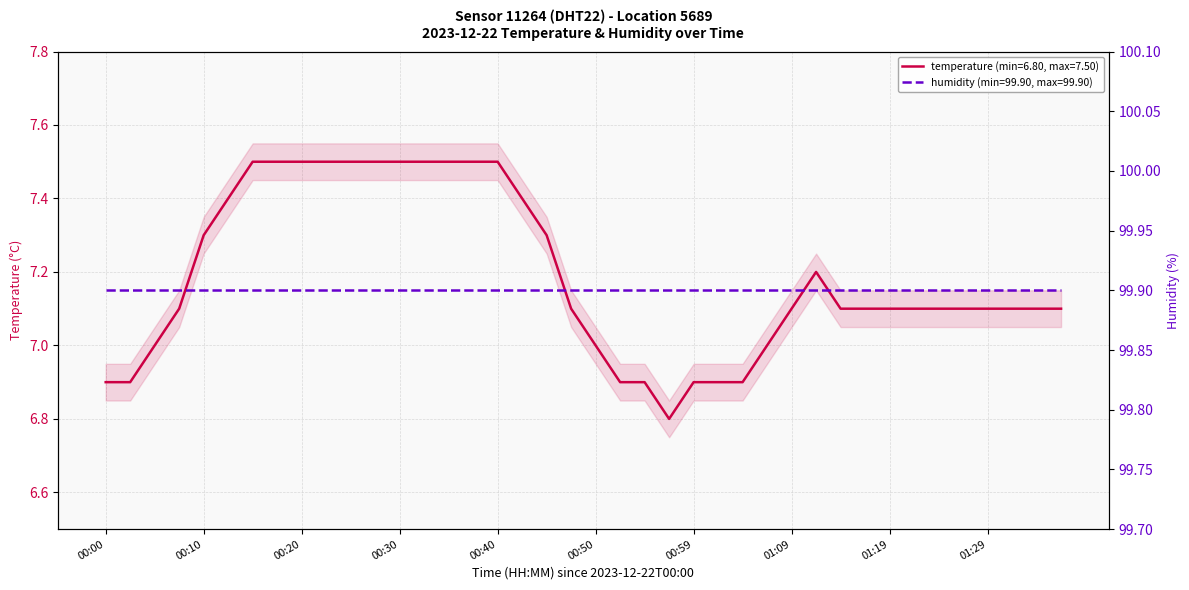

What is the label of the 3rd point from the right?

01:32